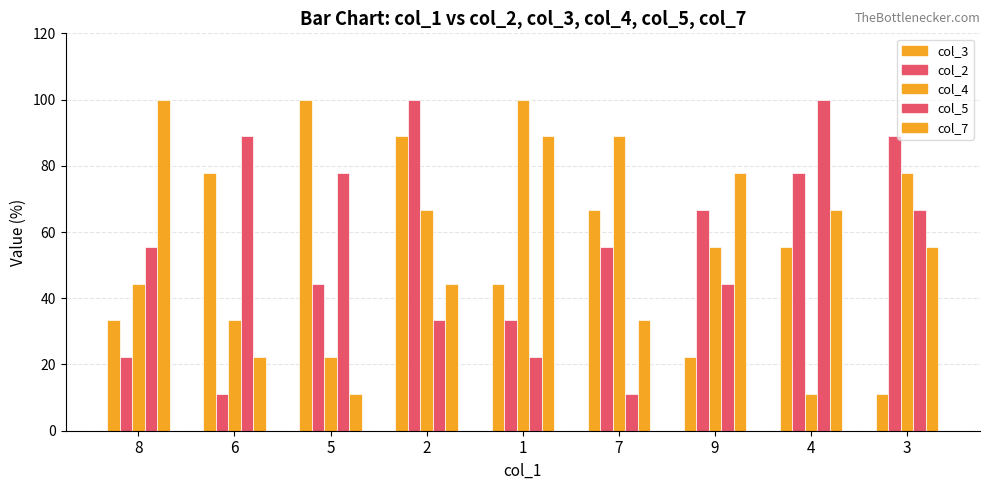

True or false: col_7 has a value of 33.3 at 7.

True